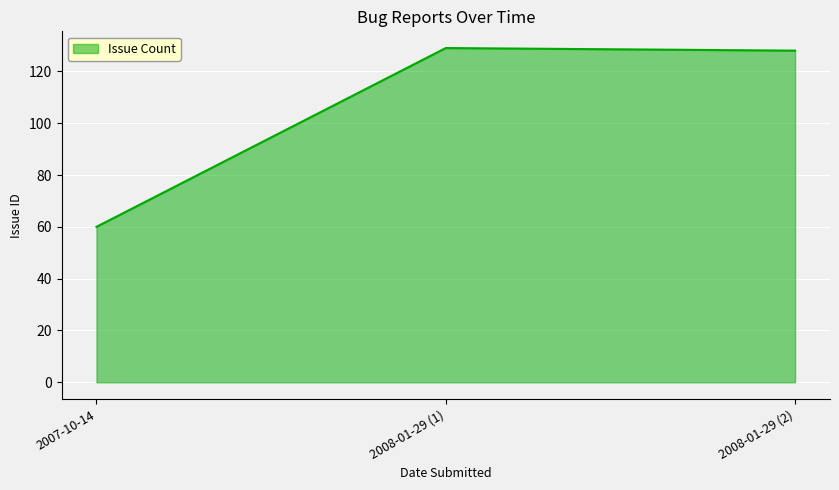

What is the greatest value displayed?

129